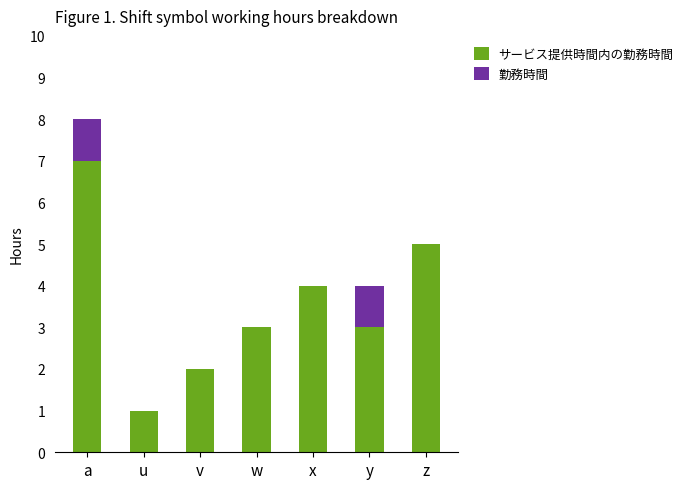

At which category is the sum across all series the highest?

a